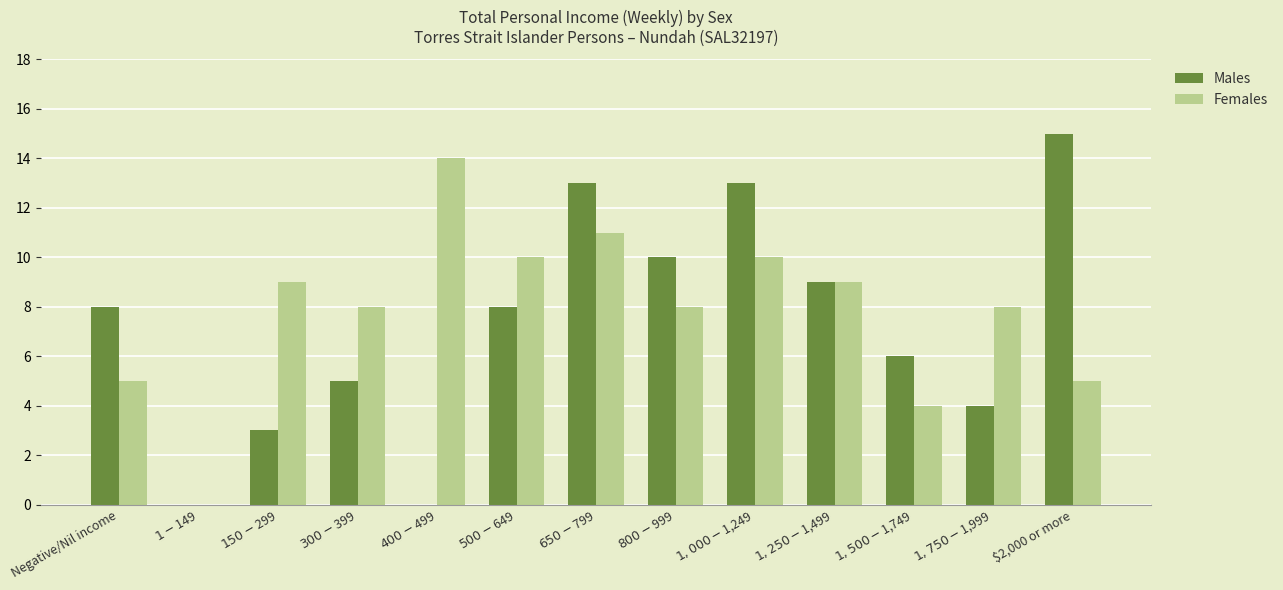

What is the maximum value for Males?

15